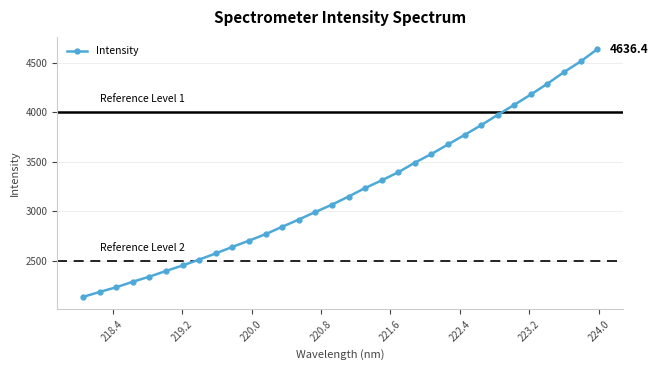

What is the minimum value shown in the chart?

2133.6